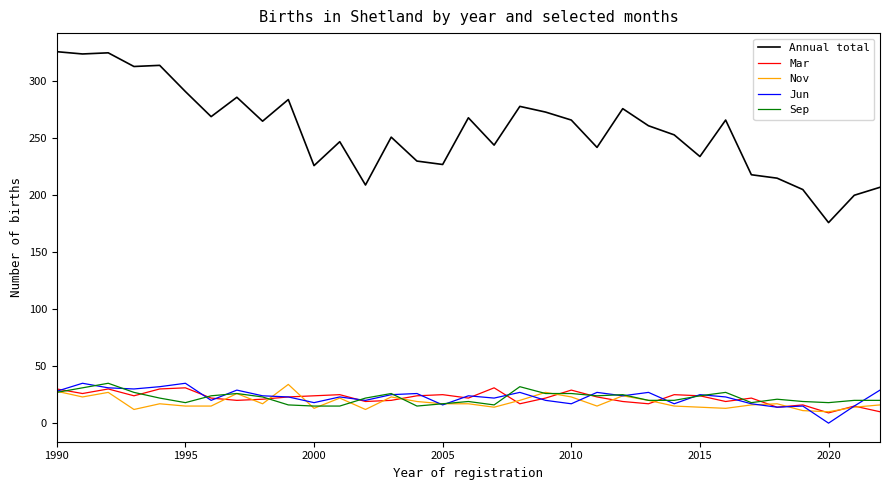

Which series has the largest total across all categories?

Annual total